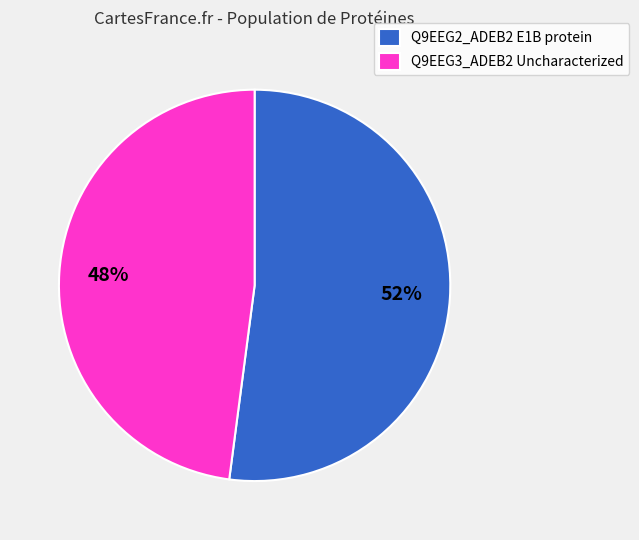

To the nearest percent, what is the average slice percentage?

50%